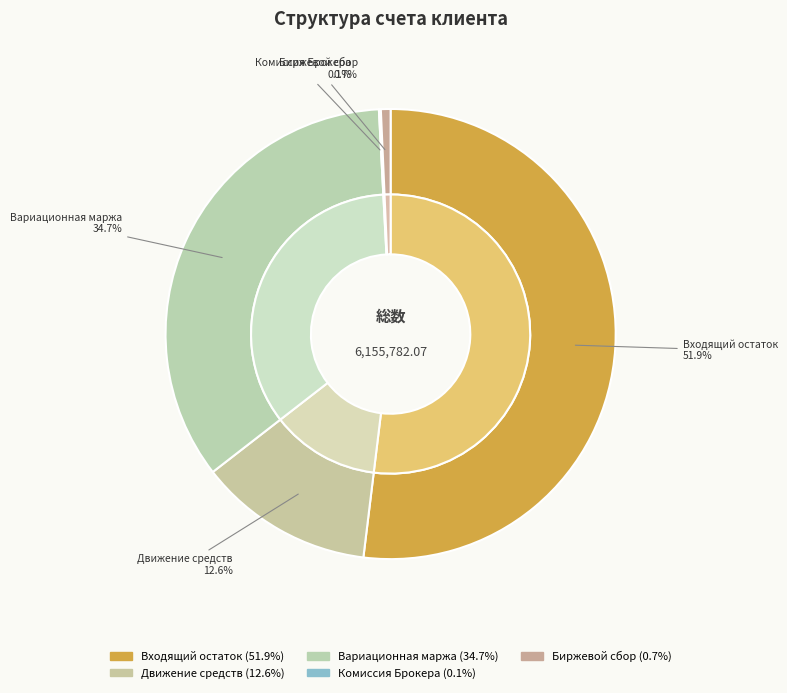

Does any single category account for the majority?

Yes